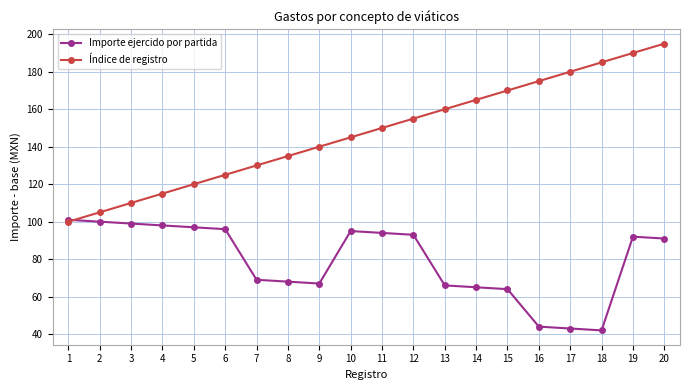

What is the smallest value displayed?

42